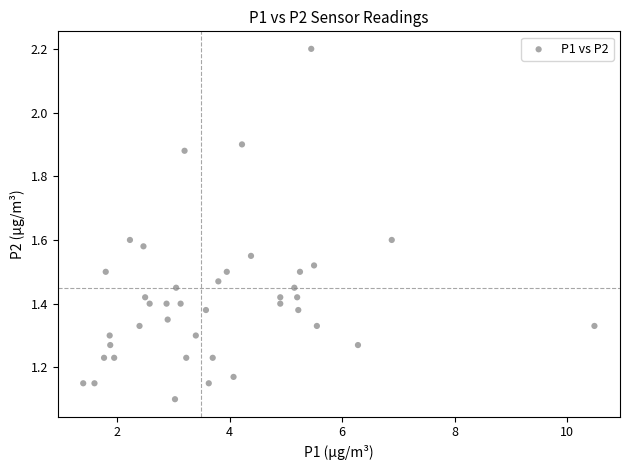

How many points are shown in the scatter plot?

40